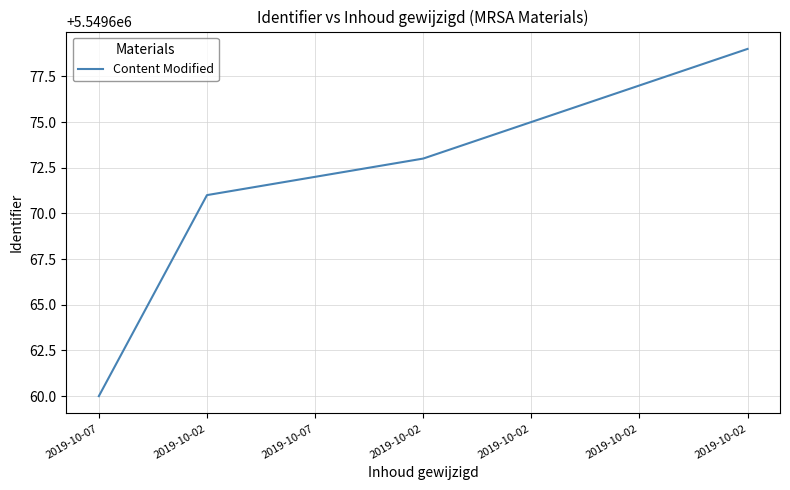

Between 2019-10-02 and 2019-10-02, which is larger?

2019-10-02